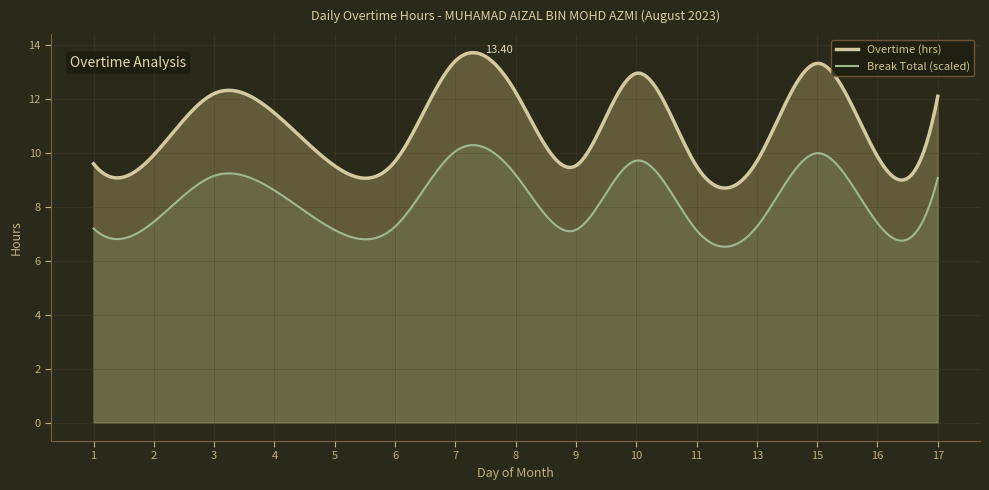

List the series in order of their peak value, lowest first.

Break Total (scaled), Overtime (hrs)